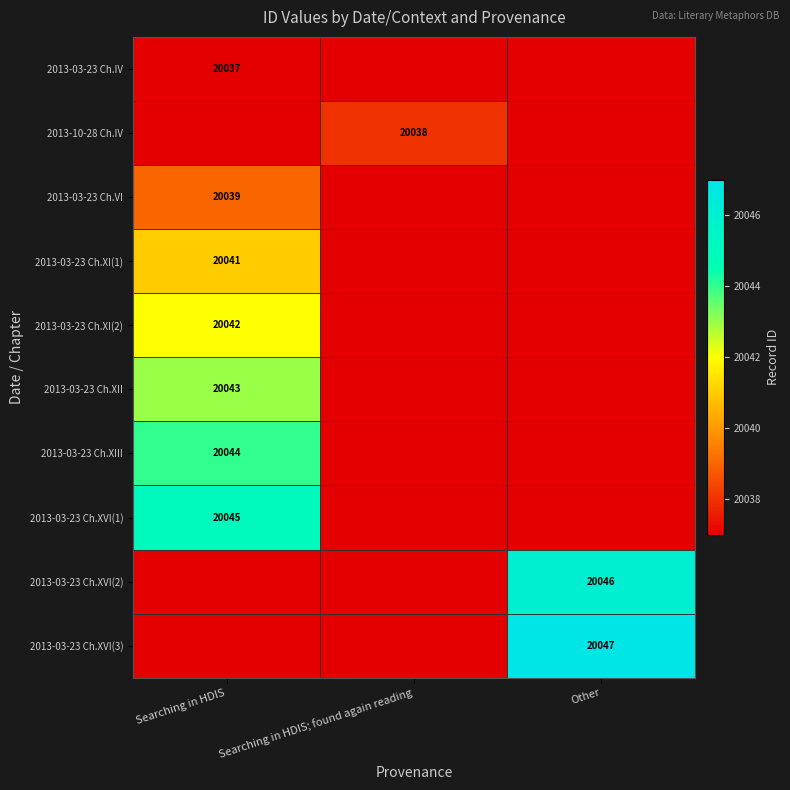

The 2013-03-23 Ch.XVI(1) series shows 27279 at Searching in HDIS. True or false?

False